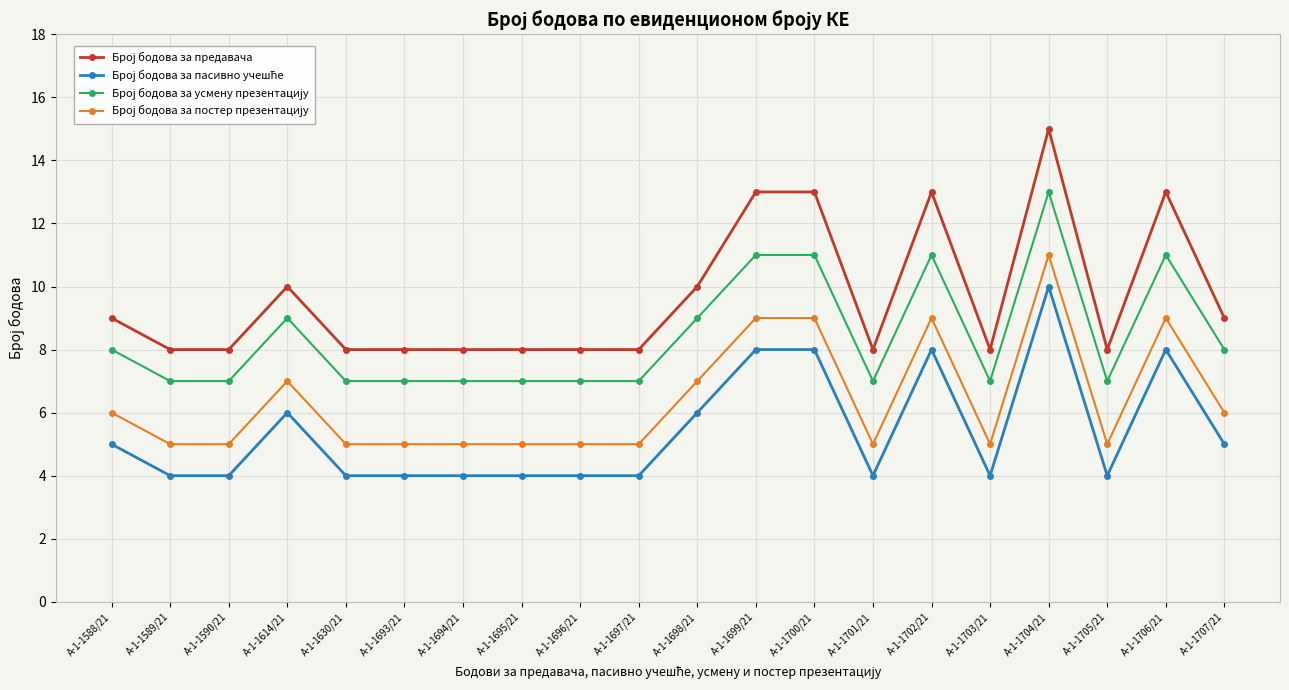

What is the label of the 8th point from the right?

А-1-1700/21